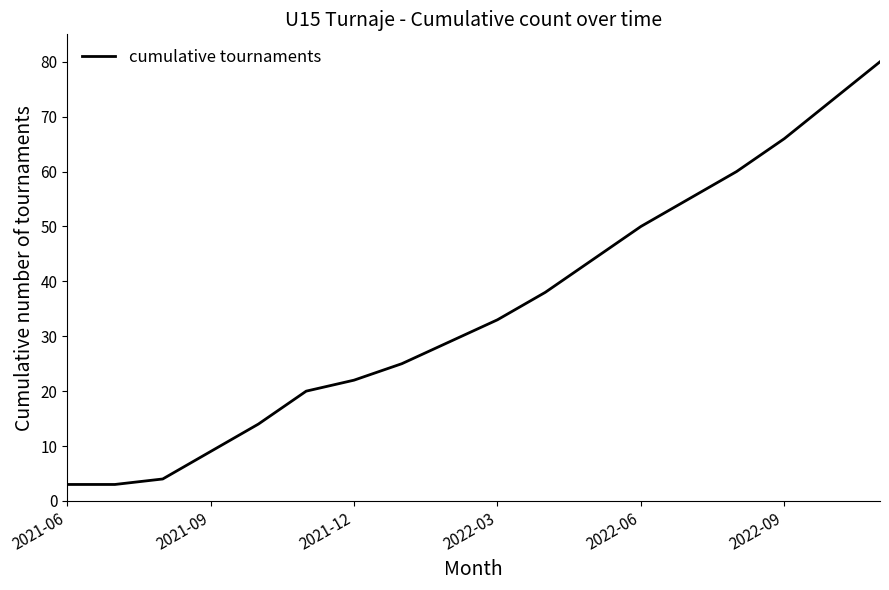

What is the maximum value shown in the chart?

80